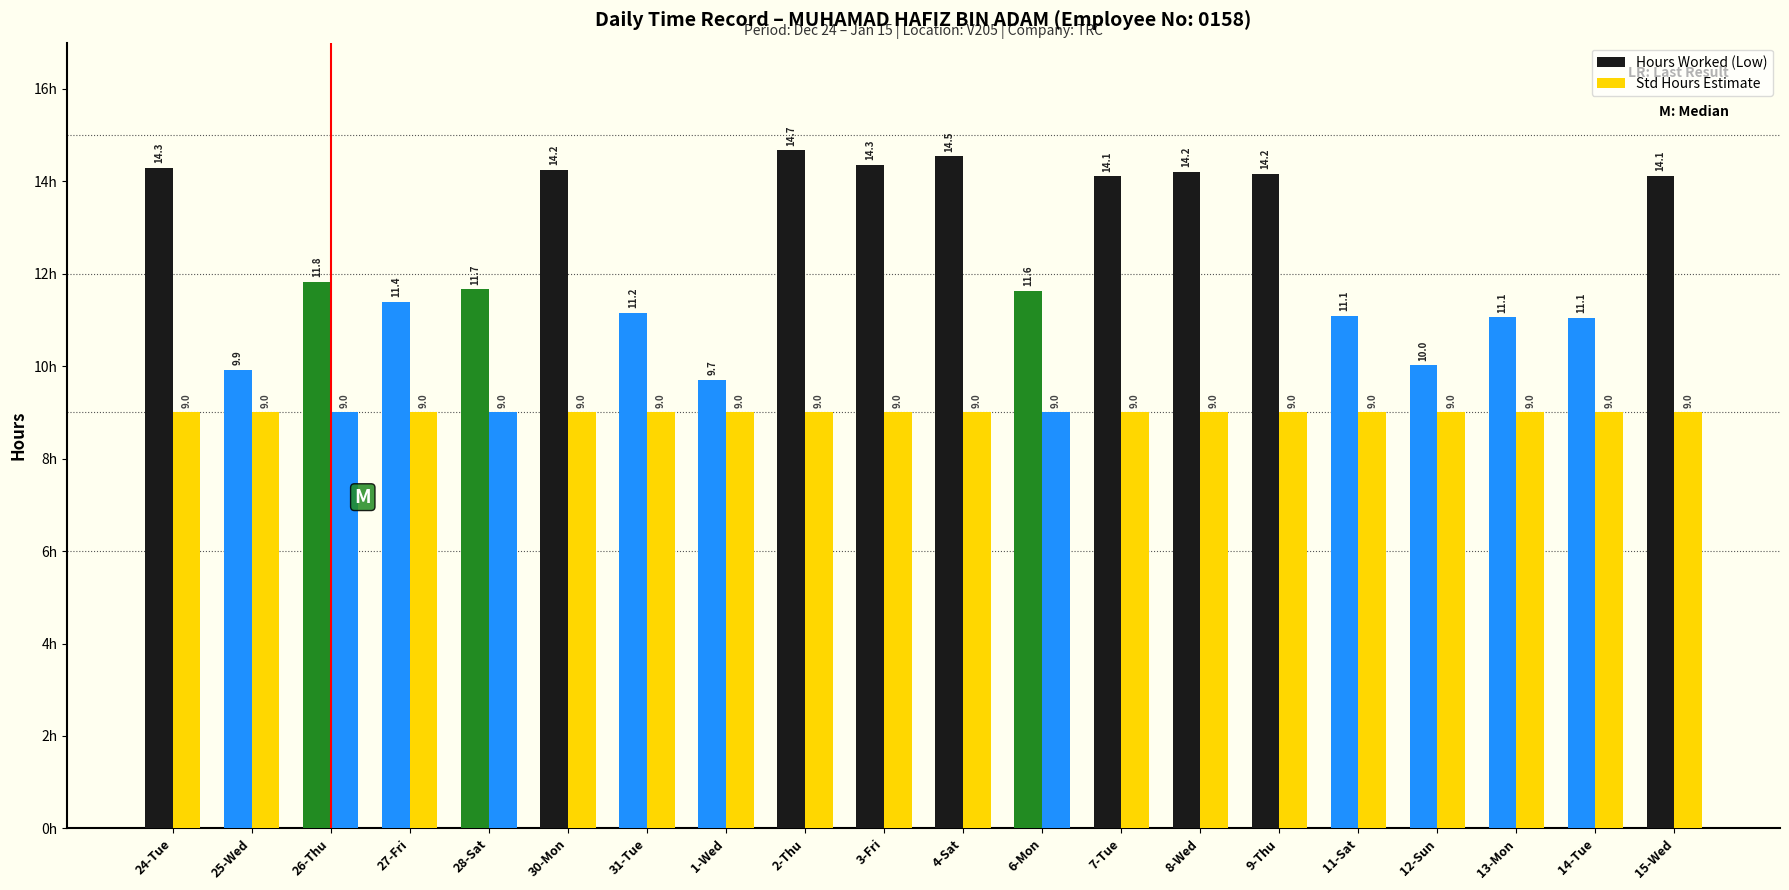

Count the number of categories in the chart.

20